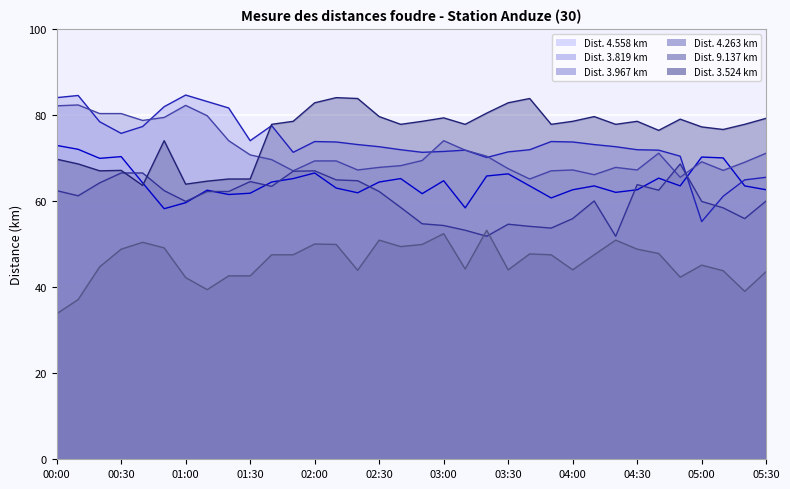

Which series has the widest spread of values?

3.819